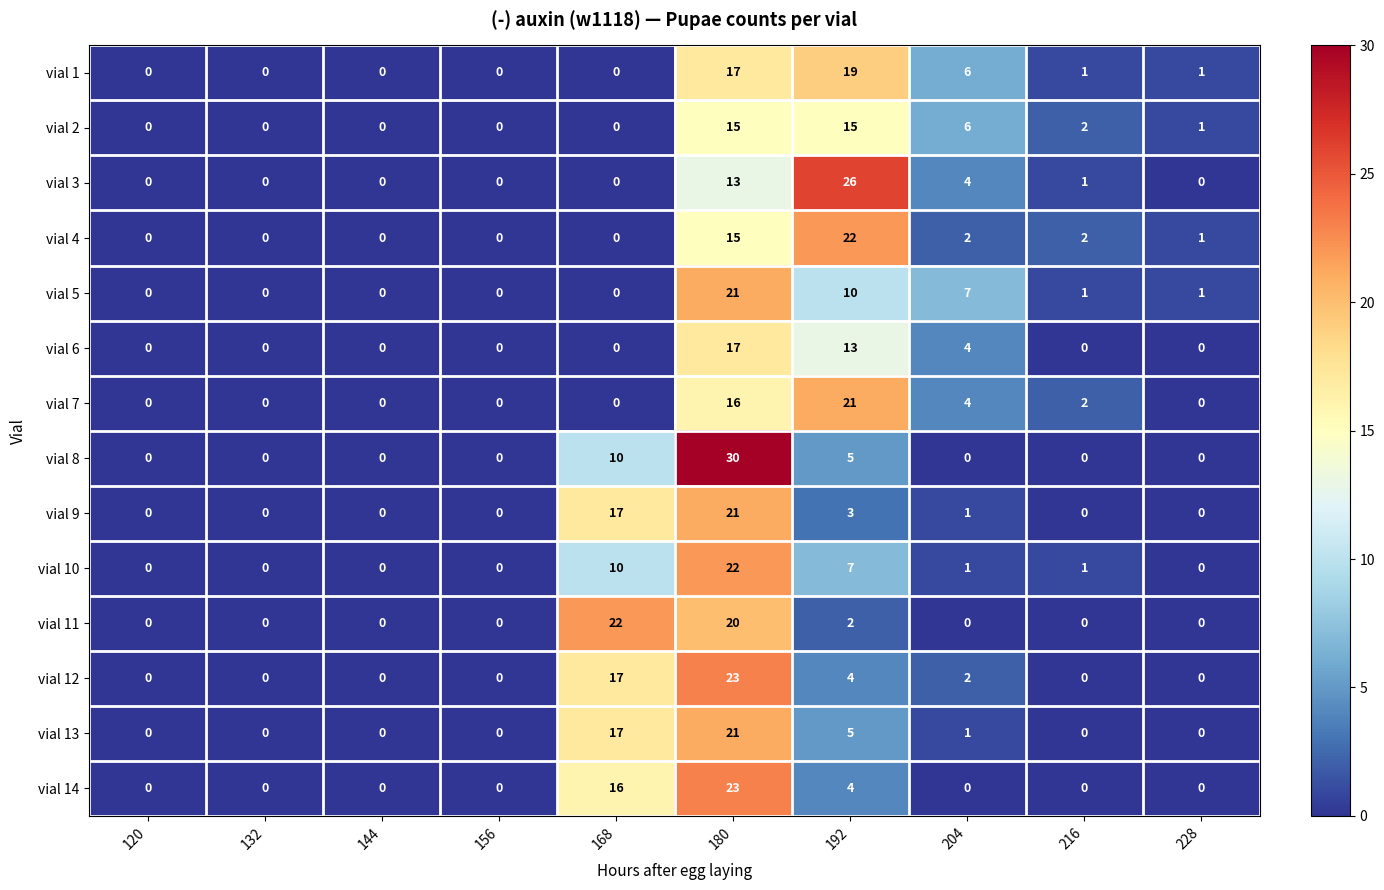

What is the sum of the vial 1 values at 192 and 204?

25